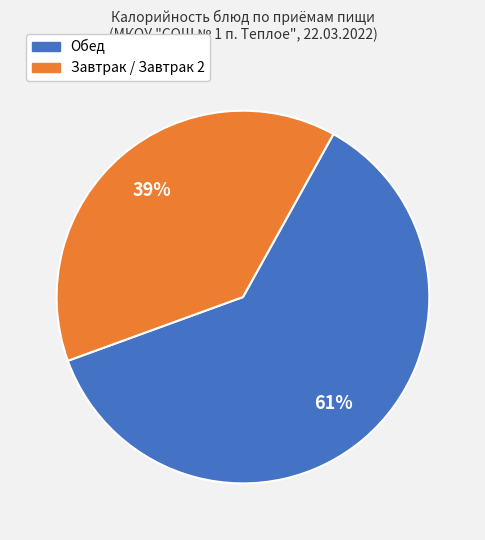

To the nearest percent, what is the average slice percentage?

50%